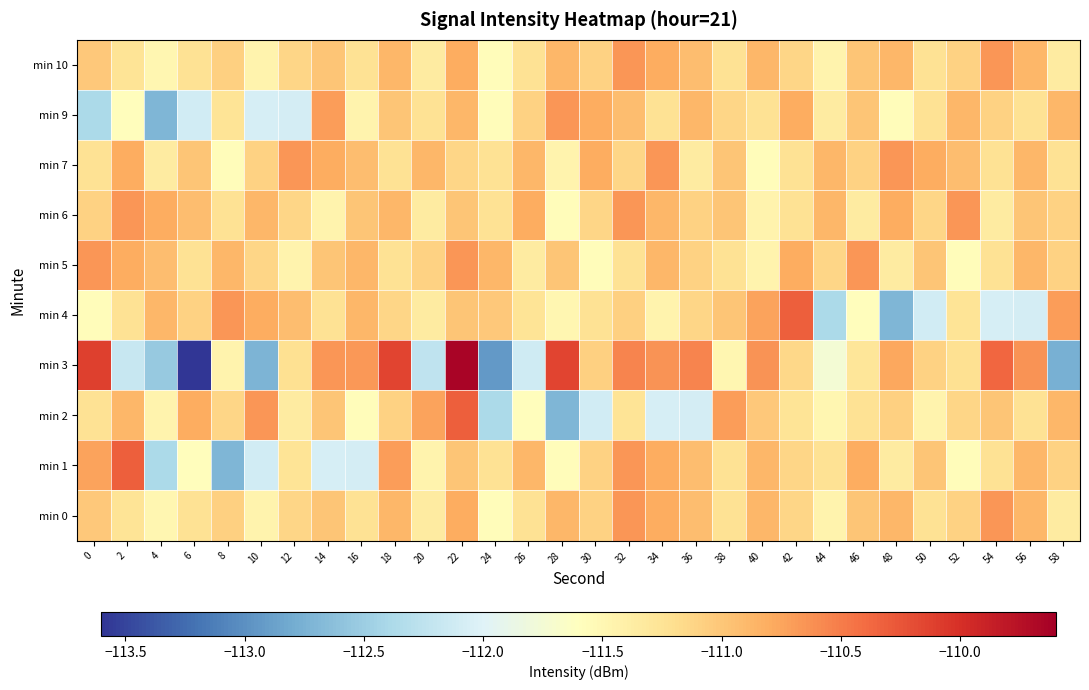

Reading right to left, list all the values displayed in this chart.

min 0: 58=-111.3	56=-110.9	54=-110.7	52=-111.1	50=-111.2	48=-110.9	46=-111.0	44=-111.5	42=-111.1	40=-110.9	38=-111.2	36=-110.9	34=-110.8	32=-110.7	30=-111.1	28=-110.9	26=-111.2	24=-111.6	22=-110.8	20=-111.3	18=-110.9	16=-111.2	14=-111.0	12=-111.1	10=-111.5	8=-111.1	6=-111.2	4=-111.5	2=-111.3	0=-111.0
min 1: 58=-111.1	56=-110.9	54=-111.2	52=-111.6	50=-111.0	48=-111.3	46=-110.8	44=-111.2	42=-111.1	40=-110.9	38=-111.2	36=-110.9	34=-110.8	32=-110.7	30=-111.1	28=-111.6	26=-110.9	24=-111.2	22=-111.0	20=-111.5	18=-110.7	16=-112.1	14=-112.1	12=-111.2	10=-112.1	8=-112.7	6=-111.6	4=-112.4	2=-110.3	0=-110.7
min 2: 58=-110.9	56=-111.2	54=-111.0	52=-111.1	50=-111.5	48=-111.1	46=-111.2	44=-111.5	42=-111.3	40=-111.0	38=-110.7	36=-112.1	34=-112.1	32=-111.2	30=-112.1	28=-112.7	26=-111.6	24=-112.4	22=-110.3	20=-110.7	18=-111.1	16=-111.6	14=-111.0	12=-111.3	10=-110.7	8=-111.1	6=-110.8	4=-111.5	2=-110.9	0=-111.2
min 3: 58=-112.8	56=-110.6	54=-110.4	52=-111.2	50=-111.1	48=-110.8	46=-111.3	44=-111.7	42=-111.1	40=-110.6	38=-111.5	36=-110.5	34=-110.6	32=-110.5	30=-111.1	28=-110.1	26=-112.1	24=-112.9	22=-109.6	20=-112.3	18=-110.1	16=-110.7	14=-110.7	12=-111.2	10=-112.7	8=-111.5	6=-113.6	4=-112.5	2=-112.2	0=-110.1
min 4: 58=-110.7	56=-112.1	54=-112.1	52=-111.2	50=-112.1	48=-112.7	46=-111.6	44=-112.4	42=-110.3	40=-110.7	38=-111.0	36=-111.1	34=-111.5	32=-111.1	30=-111.2	28=-111.5	26=-111.3	24=-111.0	22=-111.0	20=-111.3	18=-111.1	16=-110.9	14=-111.2	12=-110.9	10=-110.8	8=-110.7	6=-111.1	4=-110.9	2=-111.2	0=-111.6
min 5: 58=-111.1	56=-110.9	54=-111.2	52=-111.6	50=-111.0	48=-111.3	46=-110.7	44=-111.1	42=-110.8	40=-111.5	38=-111.2	36=-111.1	34=-110.9	32=-111.2	30=-111.6	28=-111.0	26=-111.3	24=-110.9	22=-110.7	20=-111.1	18=-111.2	16=-110.9	14=-111.0	12=-111.5	10=-111.1	8=-110.9	6=-111.2	4=-110.9	2=-110.8	0=-110.7
min 6: 58=-111.1	56=-111.0	54=-111.3	52=-110.7	50=-111.1	48=-110.8	46=-111.3	44=-110.9	42=-111.2	40=-111.5	38=-111.0	36=-111.1	34=-110.9	32=-110.7	30=-111.1	28=-111.6	26=-110.8	24=-111.2	22=-111.0	20=-111.3	18=-110.9	16=-111.0	14=-111.5	12=-111.1	10=-110.9	8=-111.2	6=-110.9	4=-110.8	2=-110.7	0=-111.1
min 7: 58=-111.2	56=-110.9	54=-111.2	52=-110.9	50=-110.8	48=-110.7	46=-111.1	44=-110.9	42=-111.2	40=-111.6	38=-111.0	36=-111.3	34=-110.7	32=-111.1	30=-110.8	28=-111.5	26=-110.9	24=-111.2	22=-111.1	20=-110.9	18=-111.2	16=-110.9	14=-110.8	12=-110.7	10=-111.1	8=-111.6	6=-111.0	4=-111.3	2=-110.8	0=-111.2
min 9: 58=-110.9	56=-111.2	54=-111.1	52=-110.9	50=-111.2	48=-111.6	46=-111.0	44=-111.3	42=-110.8	40=-111.2	38=-111.1	36=-110.9	34=-111.2	32=-110.9	30=-110.8	28=-110.7	26=-111.1	24=-111.6	22=-110.9	20=-111.2	18=-111.0	16=-111.5	14=-110.7	12=-112.1	10=-112.1	8=-111.2	6=-112.1	4=-112.7	2=-111.6	0=-112.4
min 10: 58=-111.3	56=-110.9	54=-110.7	52=-111.1	50=-111.2	48=-110.9	46=-111.0	44=-111.5	42=-111.1	40=-110.9	38=-111.2	36=-110.9	34=-110.8	32=-110.7	30=-111.1	28=-110.9	26=-111.2	24=-111.6	22=-110.8	20=-111.3	18=-110.9	16=-111.2	14=-111.0	12=-111.1	10=-111.5	8=-111.1	6=-111.2	4=-111.5	2=-111.3	0=-111.0